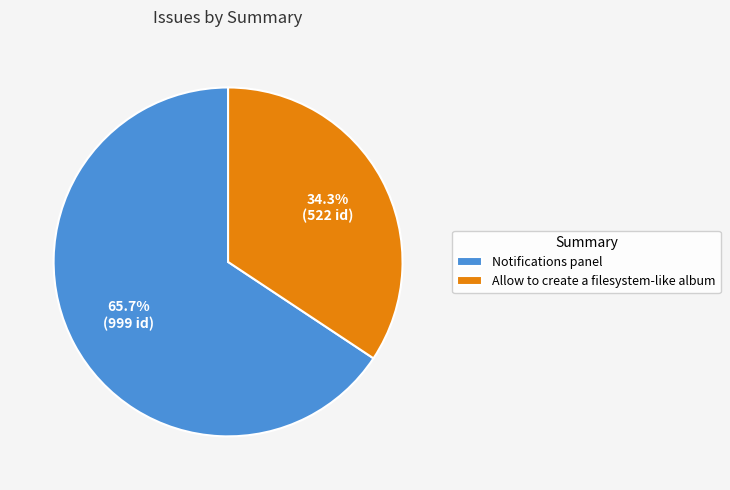

To the nearest percent, what is the average slice percentage?

50%